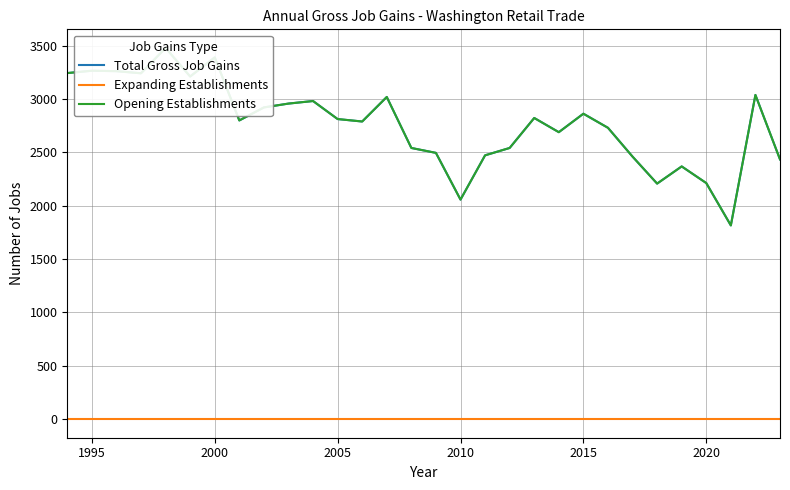

List the series in order of their peak value, highest first.

Total Gross Job Gains, Opening Establishments, Expanding Establishments